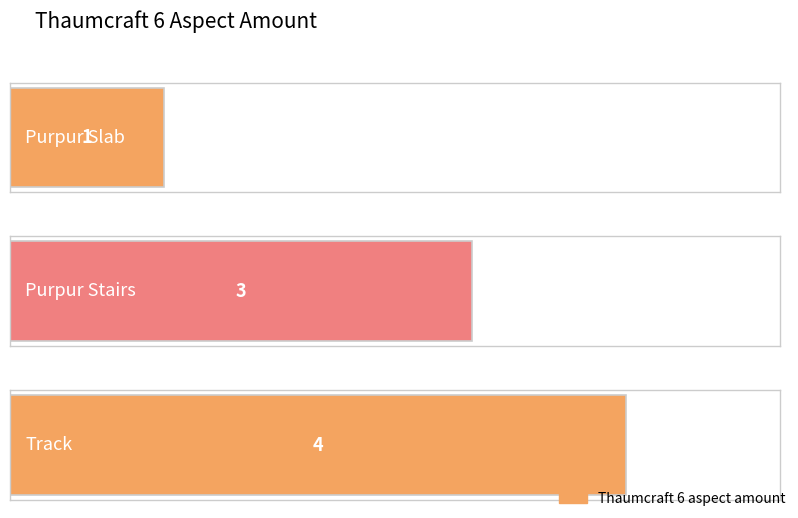

What position from the right is Track?

1